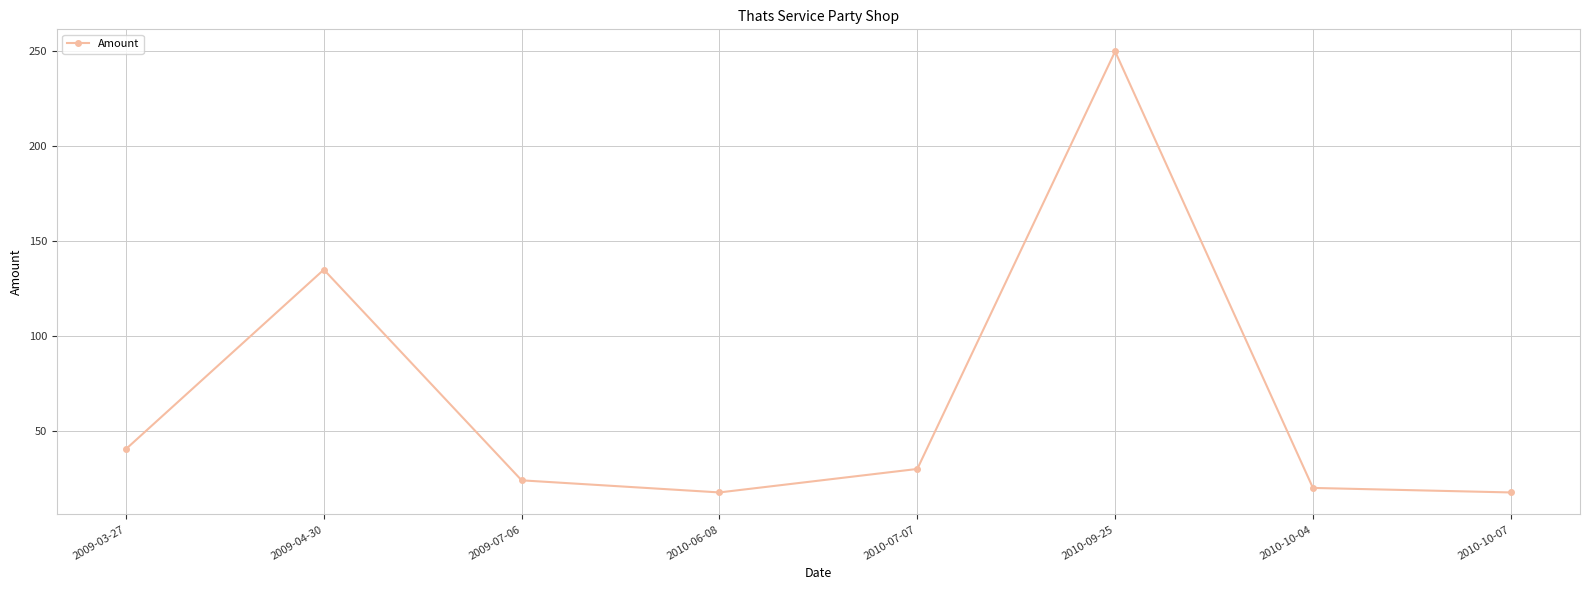

What is the label of the 4th point from the left?

2010-06-08